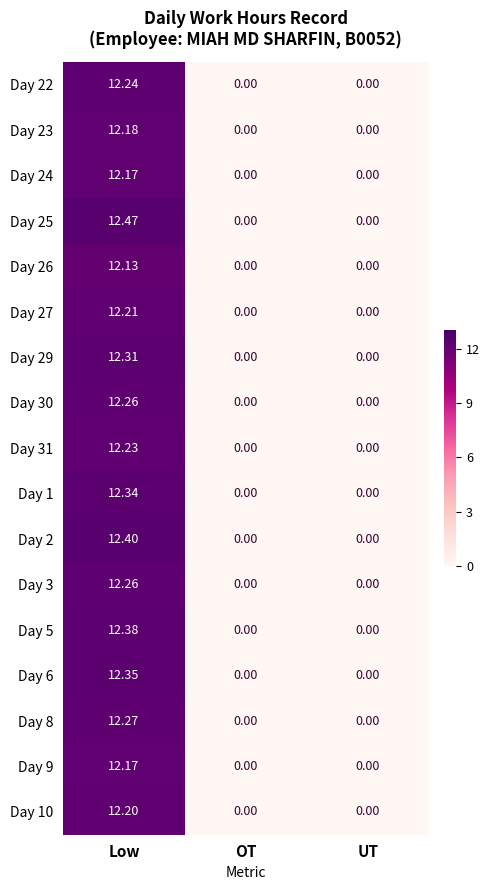

At which label does Day 1 reach its peak?

Low